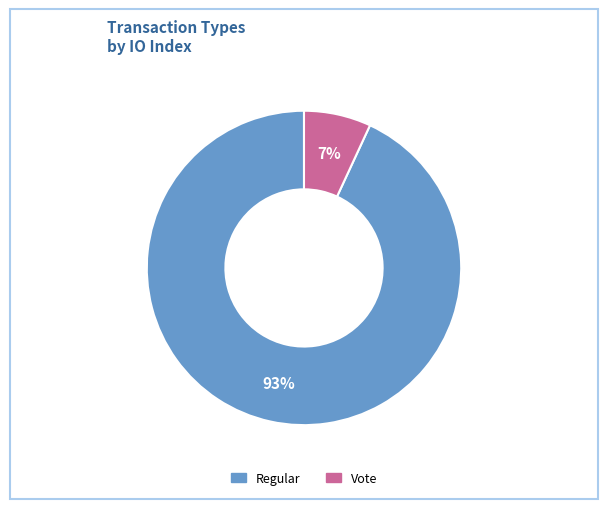

How many segments does this pie chart have?

2